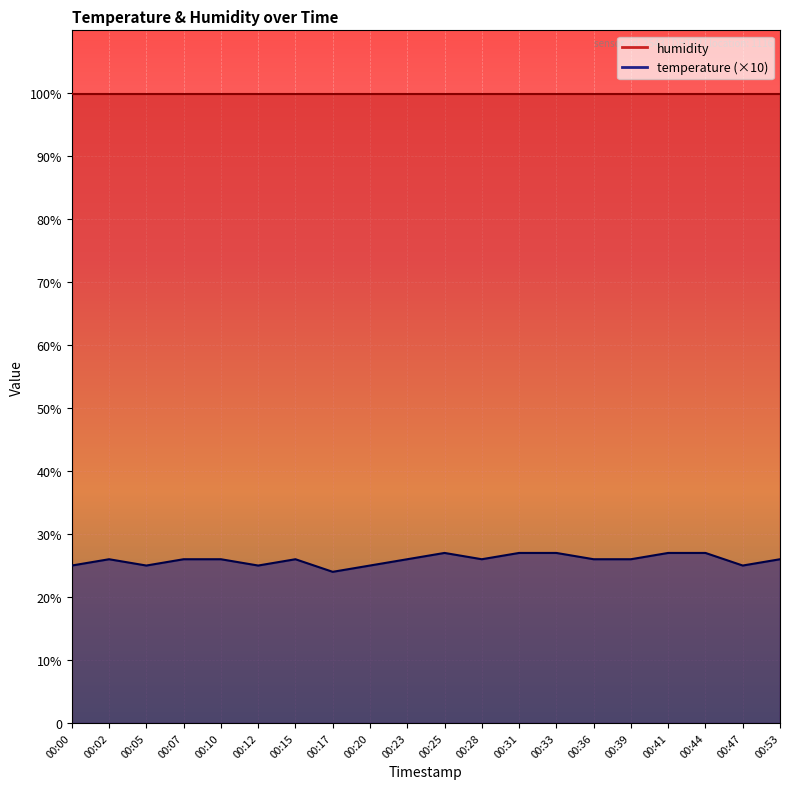

What is the sum of the values at 00:47 and 00:15?

51